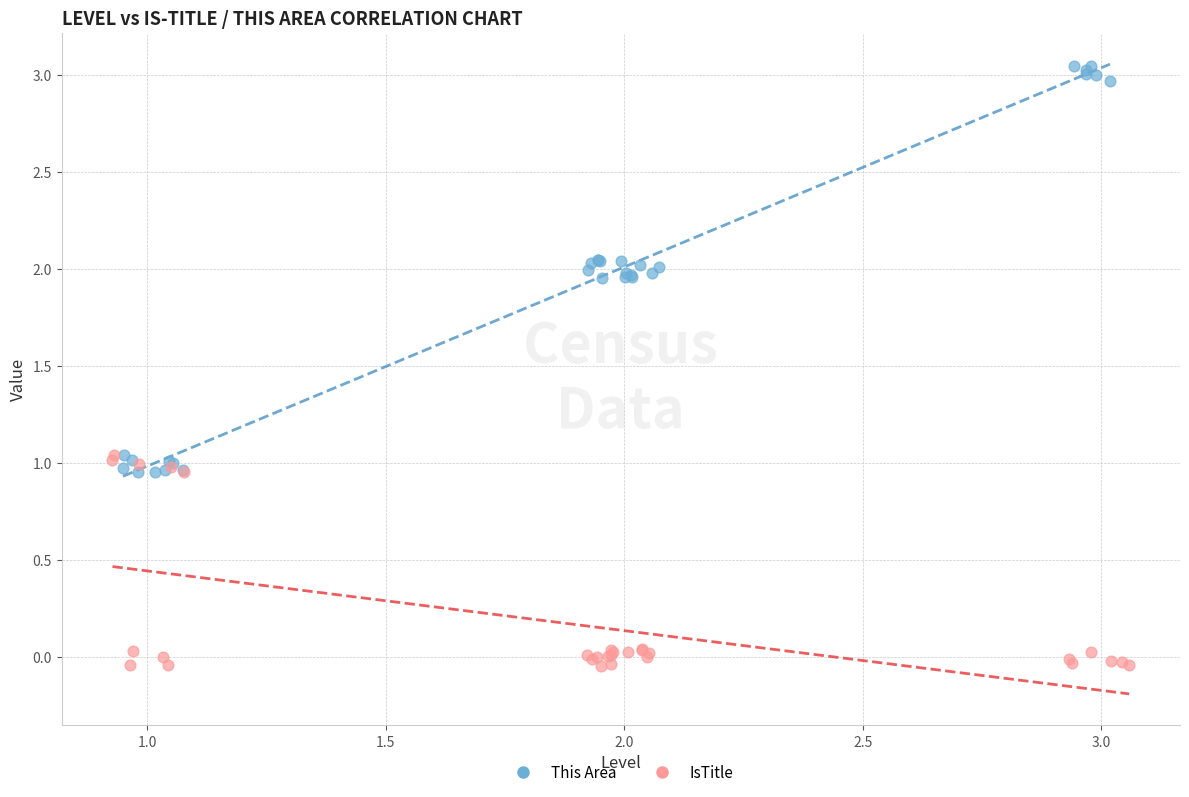

Which series reaches the minimum Y coordinate?

IsTitle